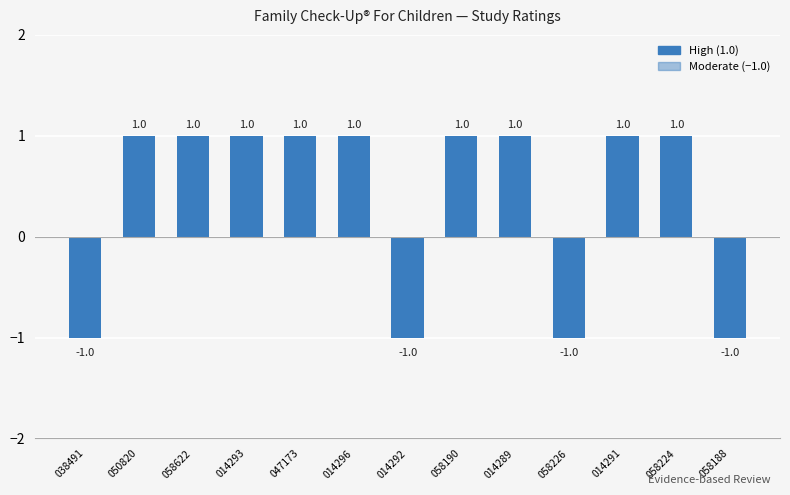

What is the ratio of the value at 014296 to the value at 014291?

1.0